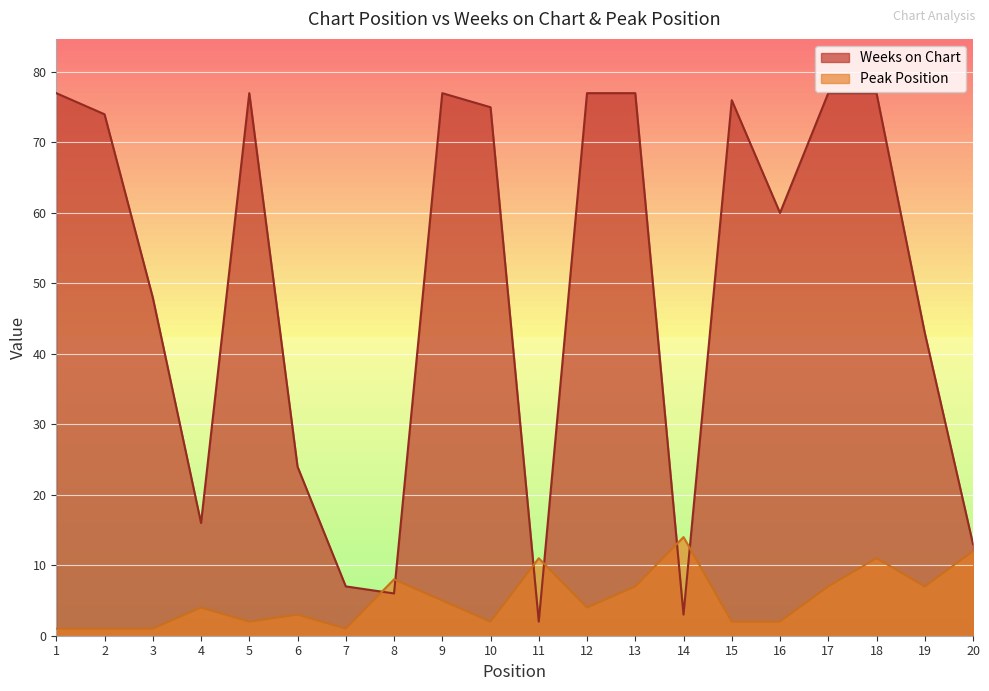

Is it true that Weeks on Chart equals 29 at 16?

False